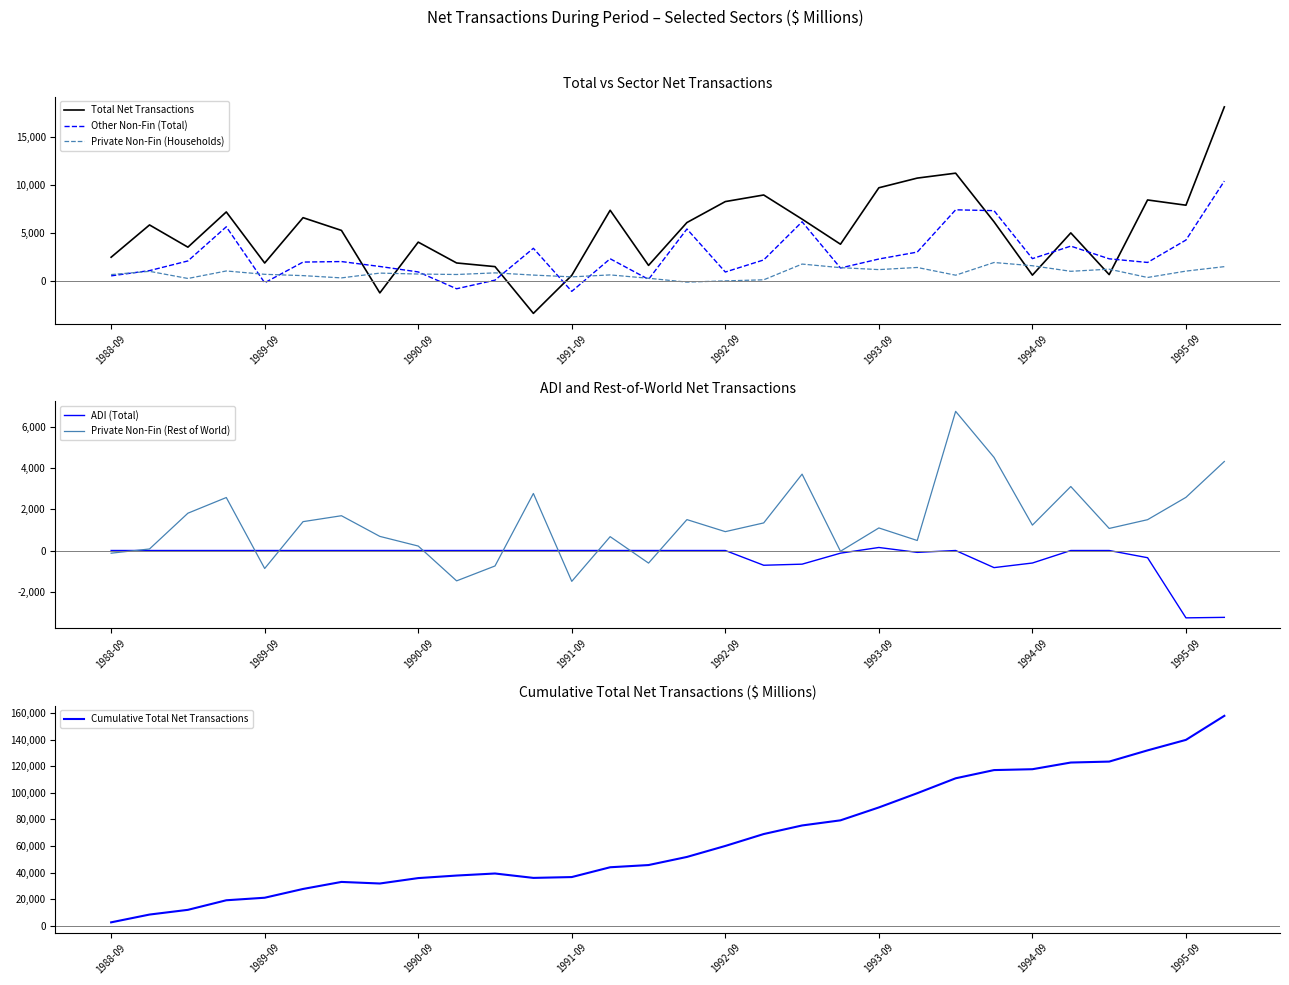

The value of Private Non-Fin (Households) at 1994-09 is 1627. True or false?

True